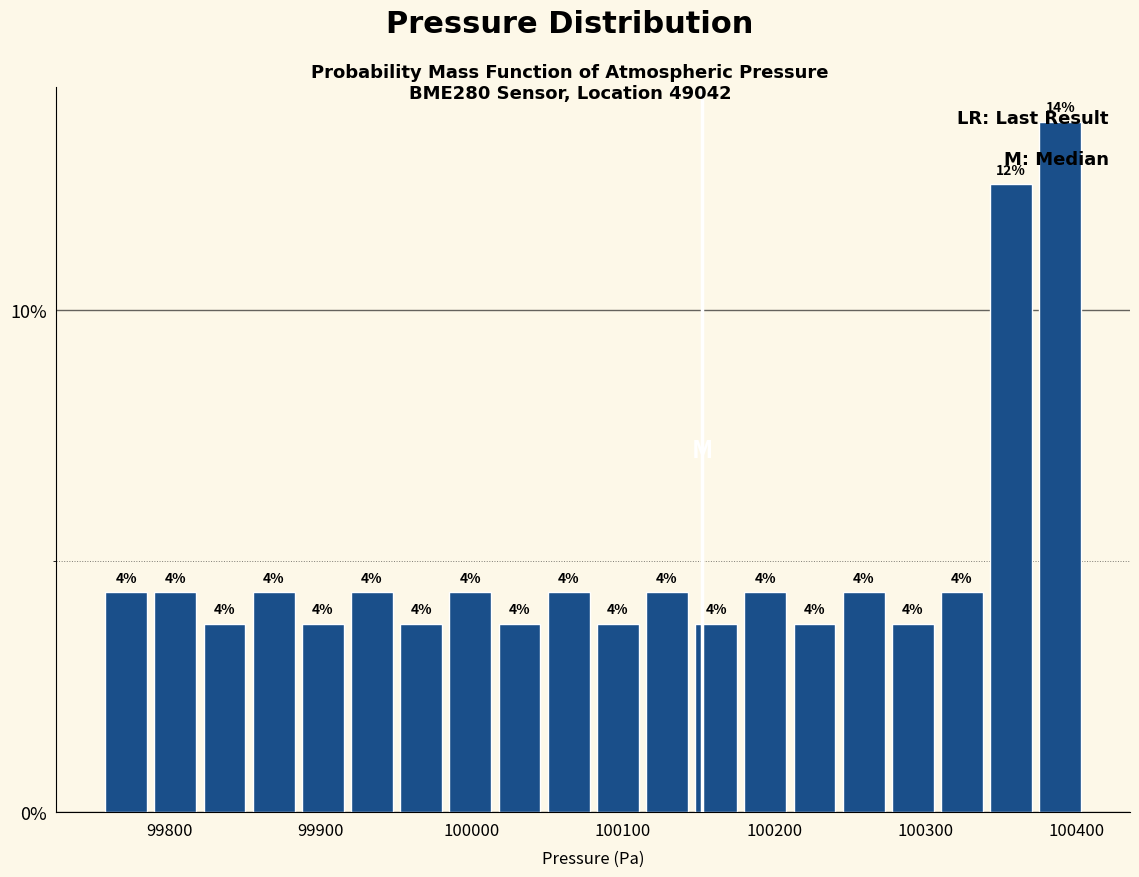

Around what value on the x-axis is the tallest bar? Give the approximate position of its centre, as read against the axis.

100390